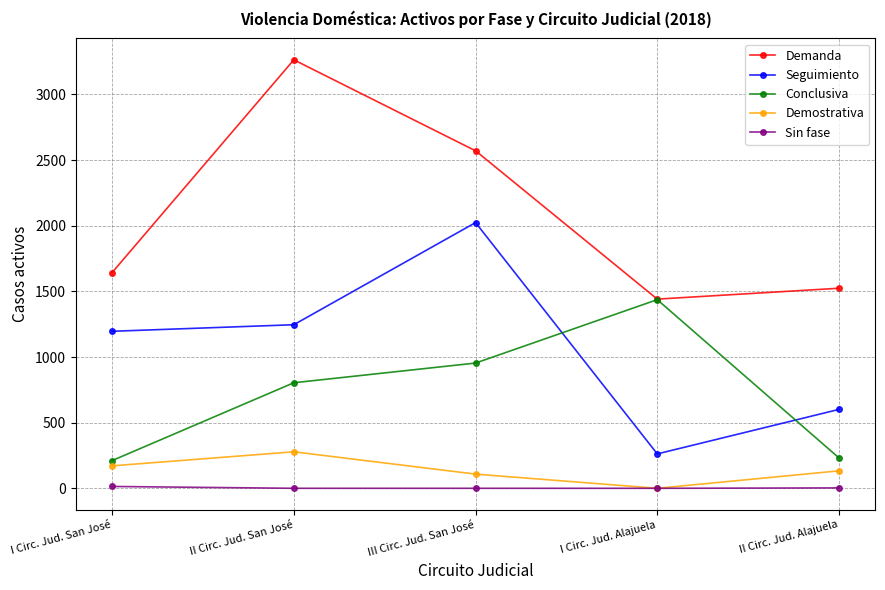

The Sin fase series shows 0 at III Circ. Jud. San José. True or false?

True